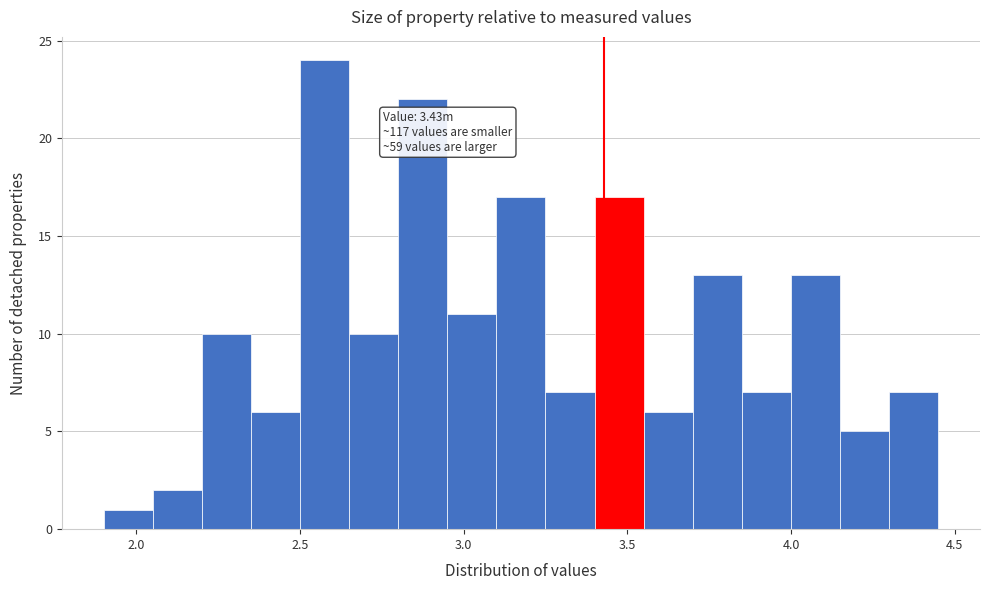

Read against the x-axis, roughly where is the centre of the tallest bar?

2.60